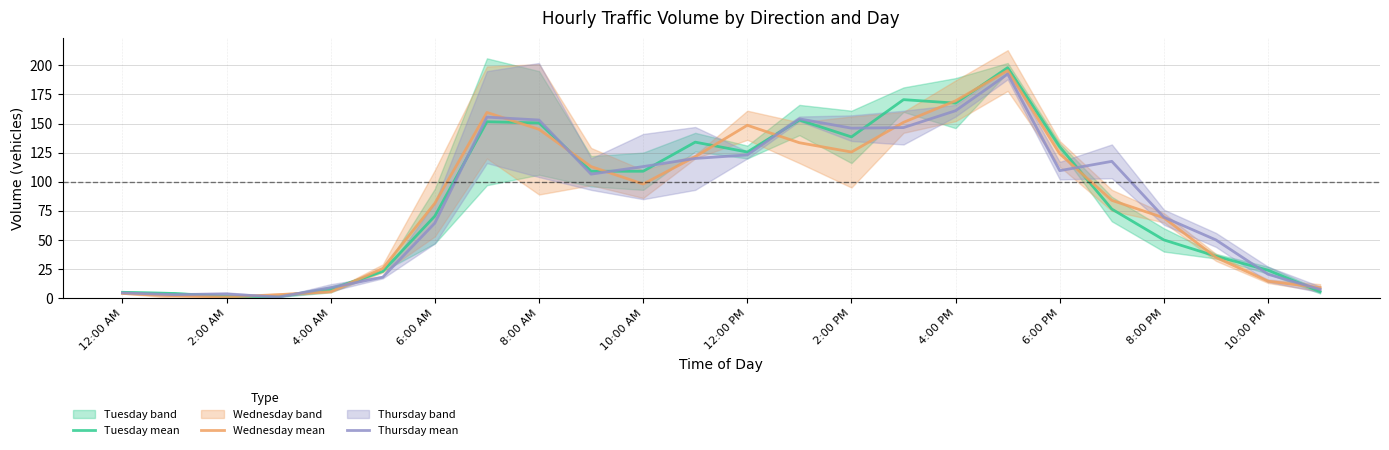

Which category has the highest value in the Wednesday mean series?

17